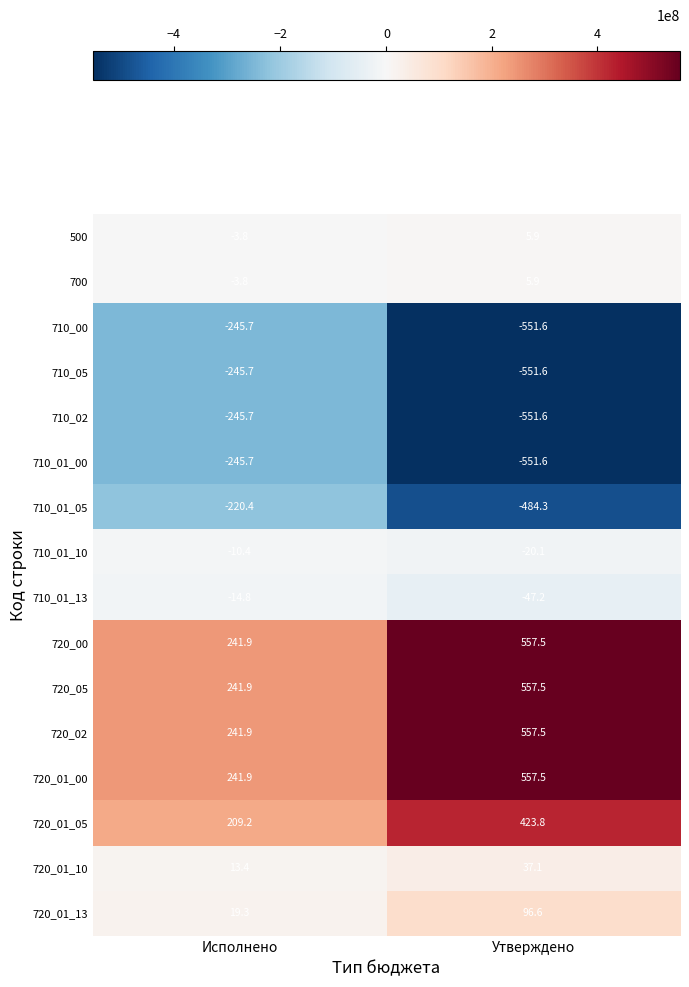

Rank the categories by 710_01_13 value from lowest to highest.

Утверждено, Исполнено